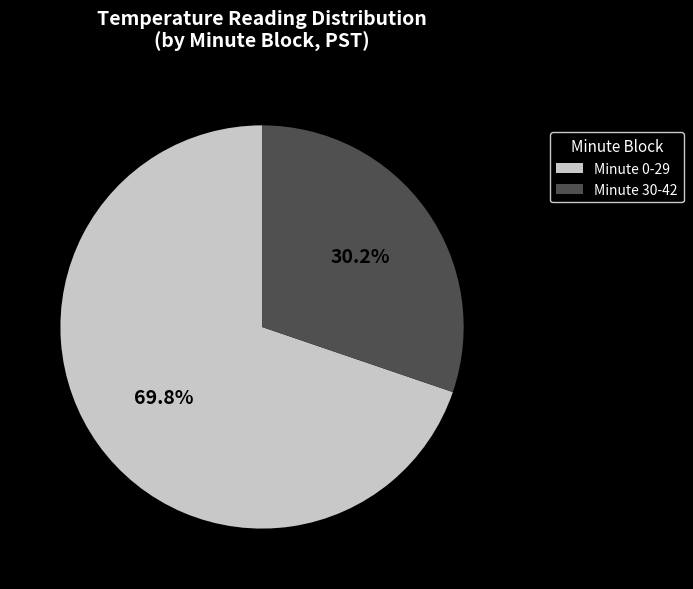

To the nearest percent, what is the average slice percentage?

50%